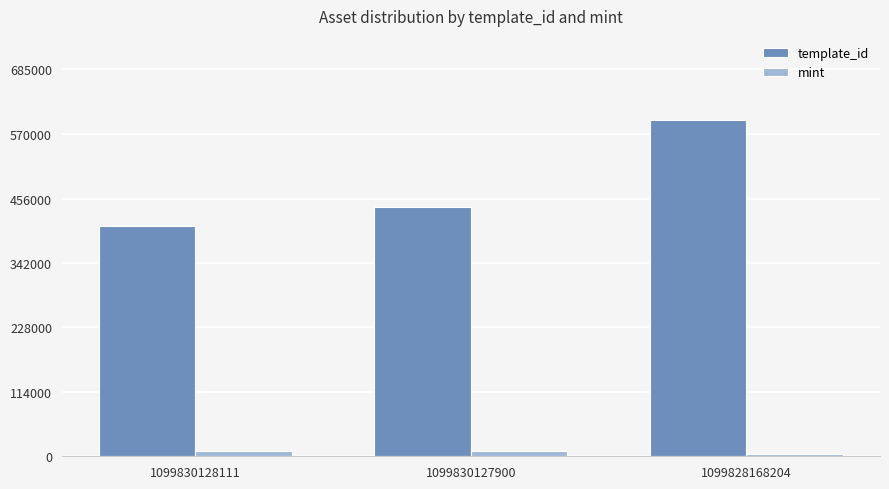

At which label is mint closest to 6379?

1099830128111